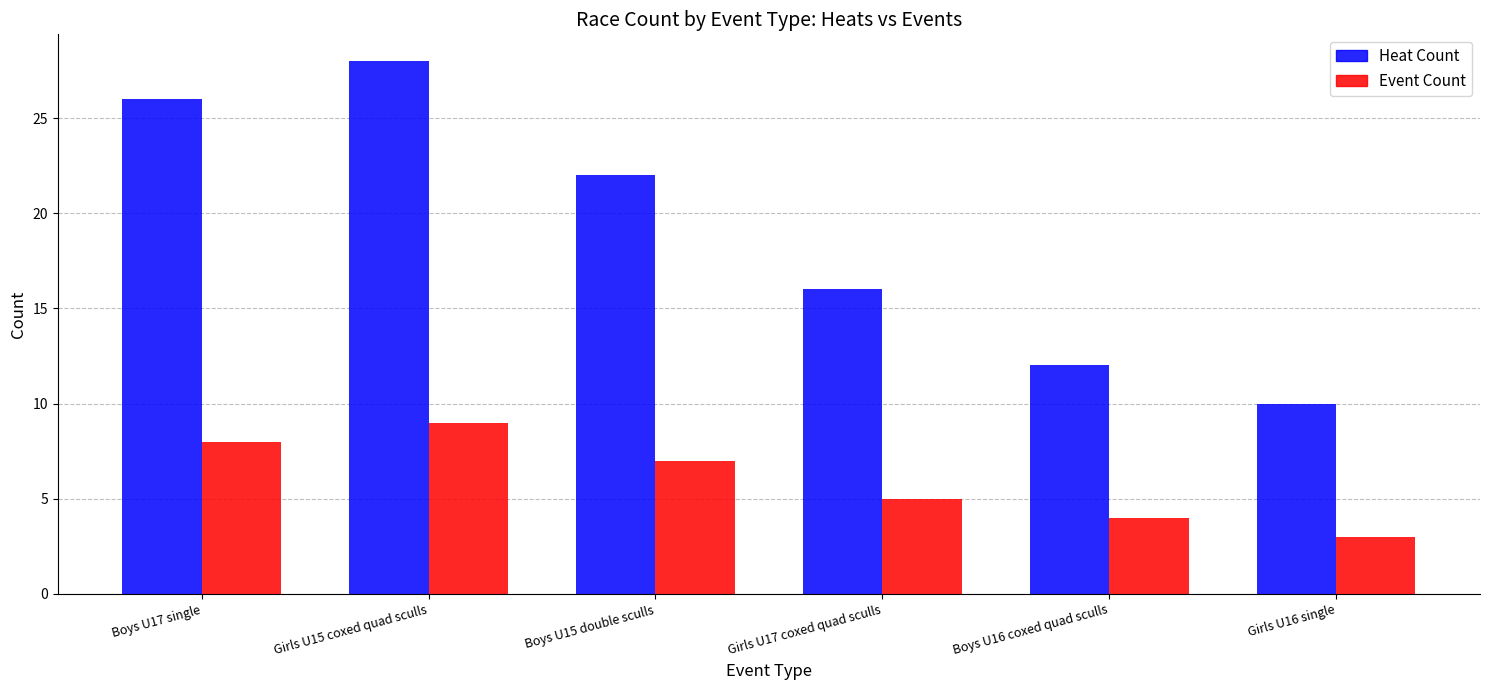

Rank the series by their maximum value, from lowest to highest.

Event Count, Heat Count